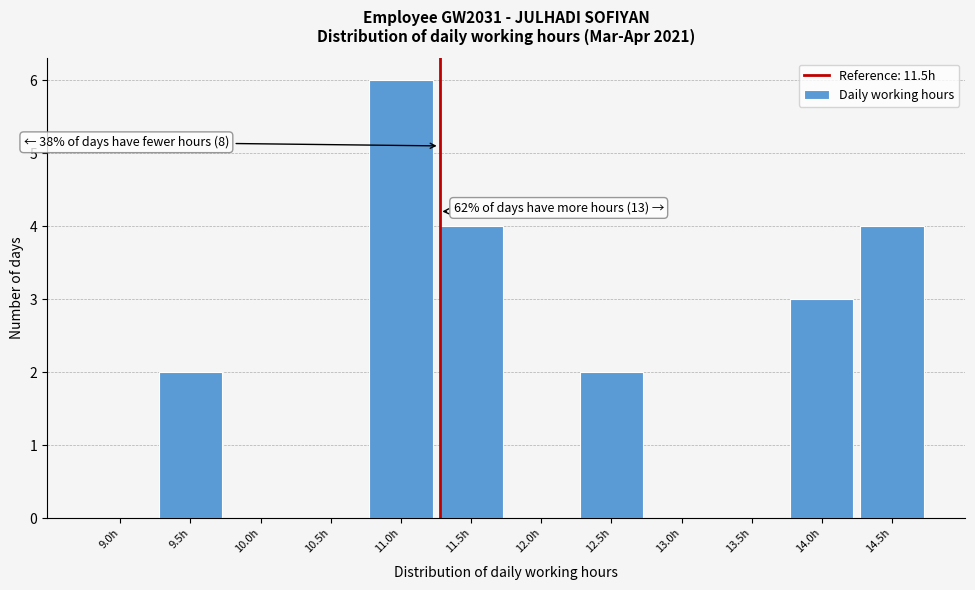

Reading right to left, transcribe all the data shown in this chart.

14.5h=4	14.0h=3	13.5h=0	13.0h=0	12.5h=2	12.0h=0	11.5h=4	11.0h=6	10.5h=0	10.0h=0	9.5h=2	9.0h=0